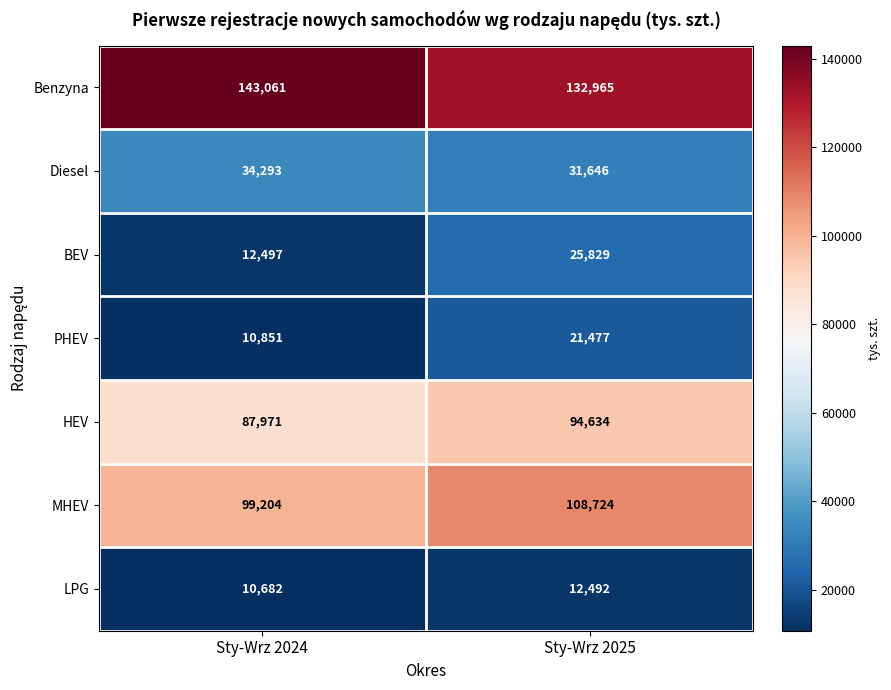

True or false: Diesel has a value of 48144 at Sty-Wrz 2025.

False